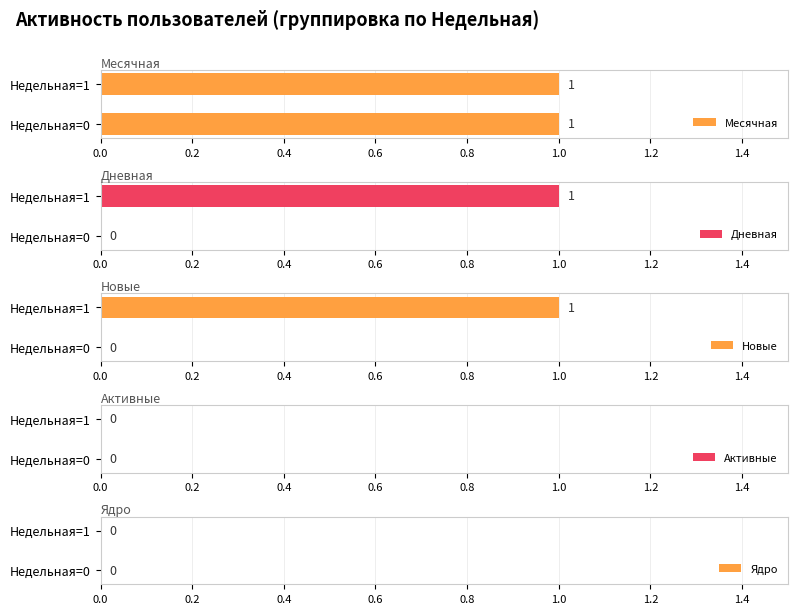

What is the sum of all Новые values?

1